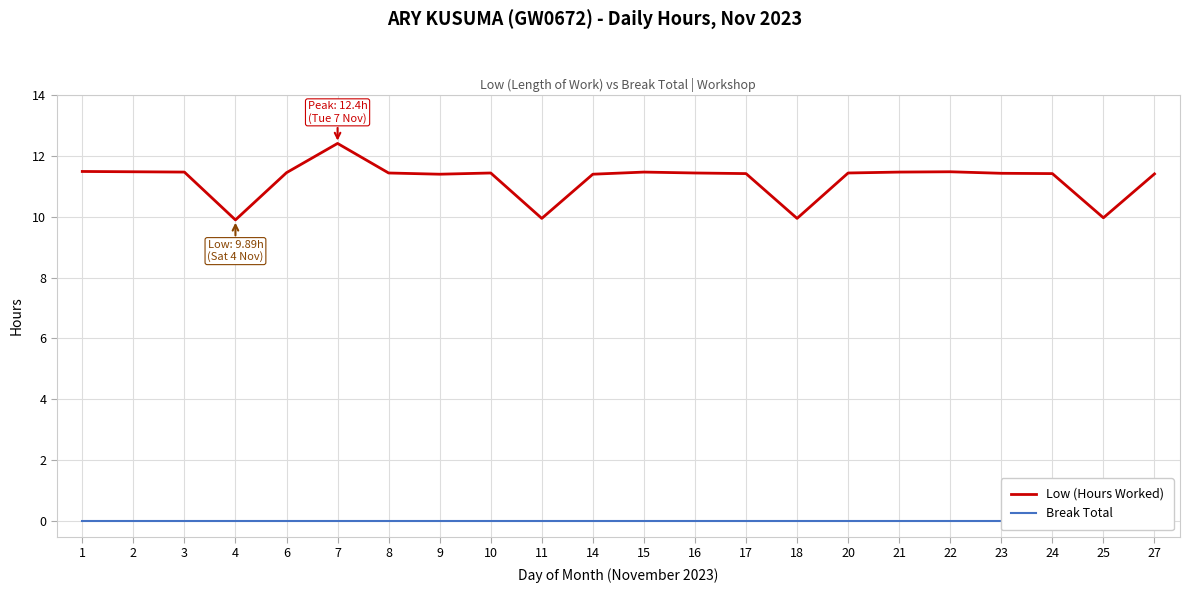

The Break Total series shows 0.0 at 11. True or false?

True